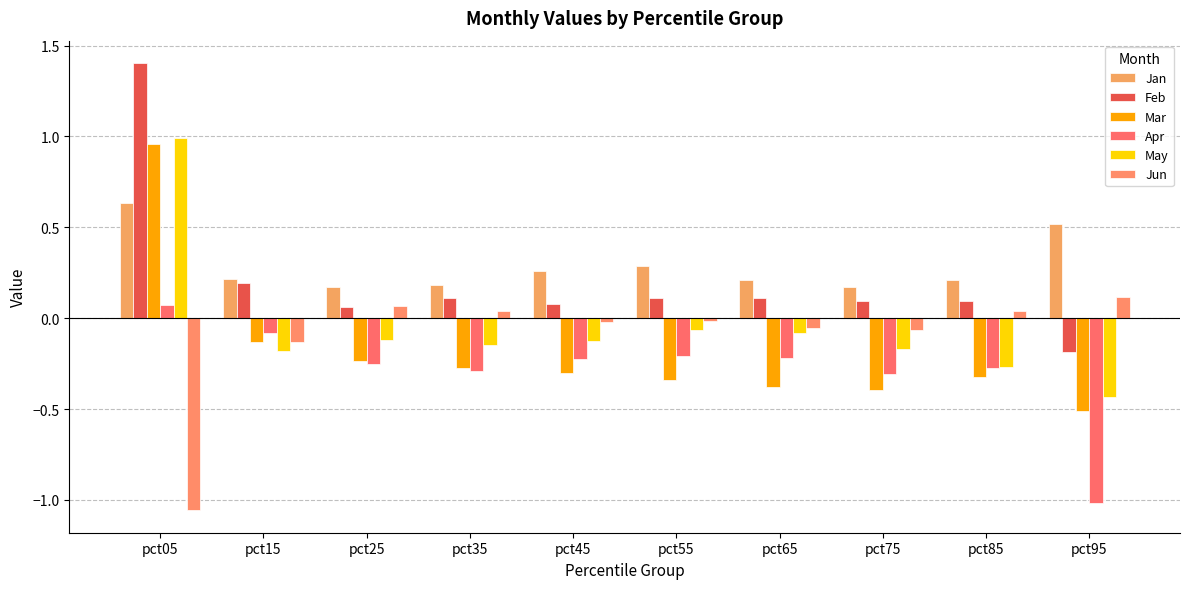

How many distinct data groups are displayed?

6